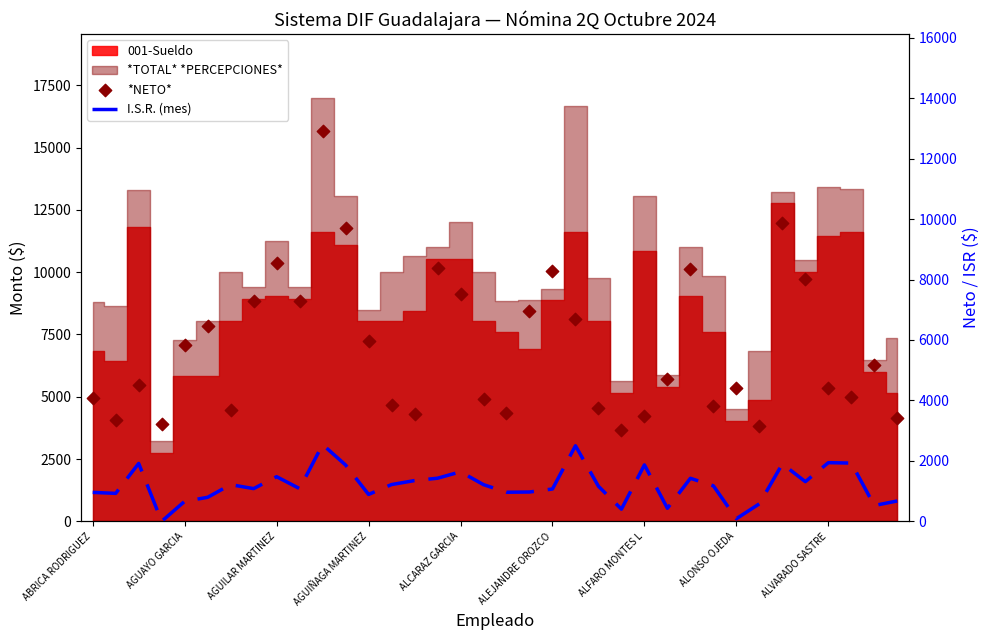

Which series reaches the minimum Y coordinate?

I.S.R. (mes)